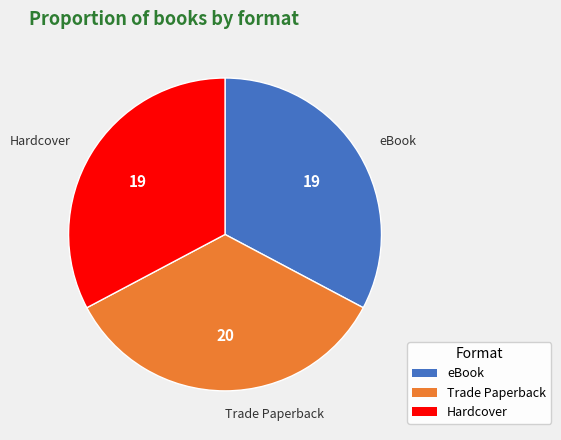

Do Hardcover and Trade Paperback together represent more than half of the pie?

Yes